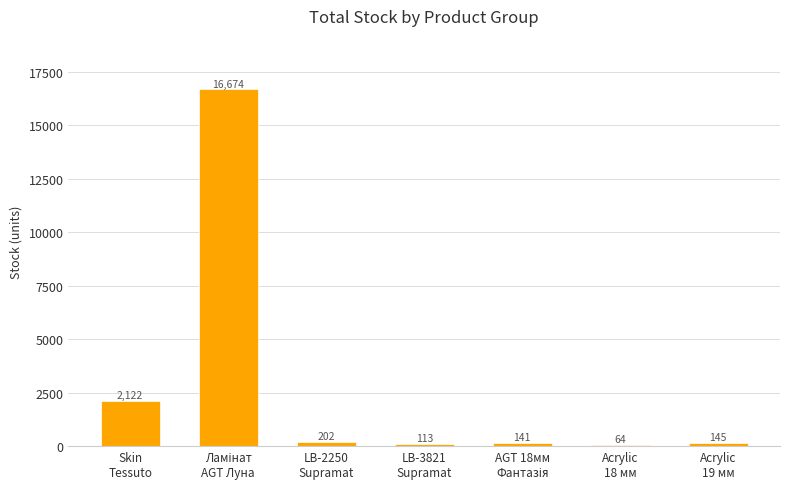

Reading left to right, extract all data points from this chart.

2122	16674	202	113	141	64	145